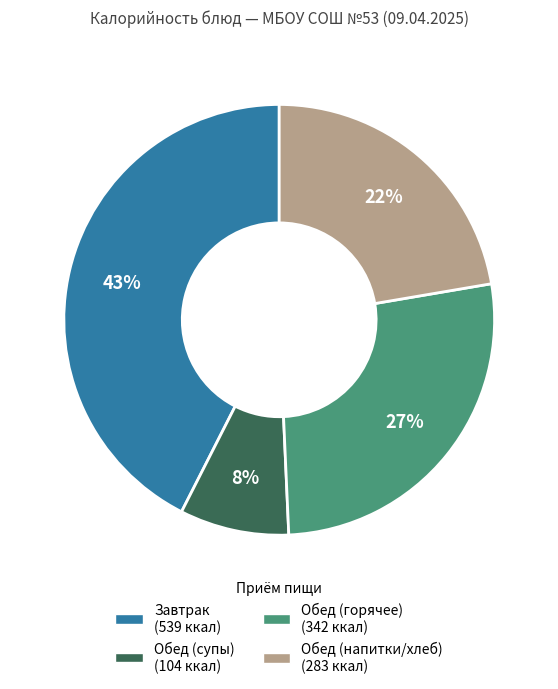

To the nearest percent, what is the average slice percentage?

25%